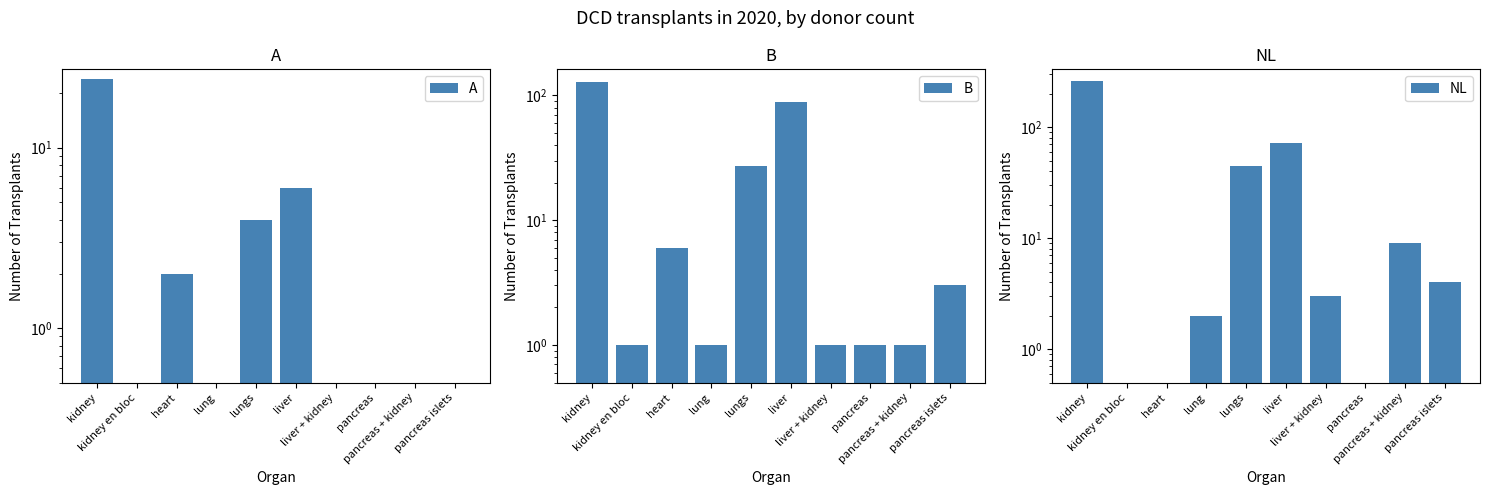

What is the total value across all series at lungs?

76